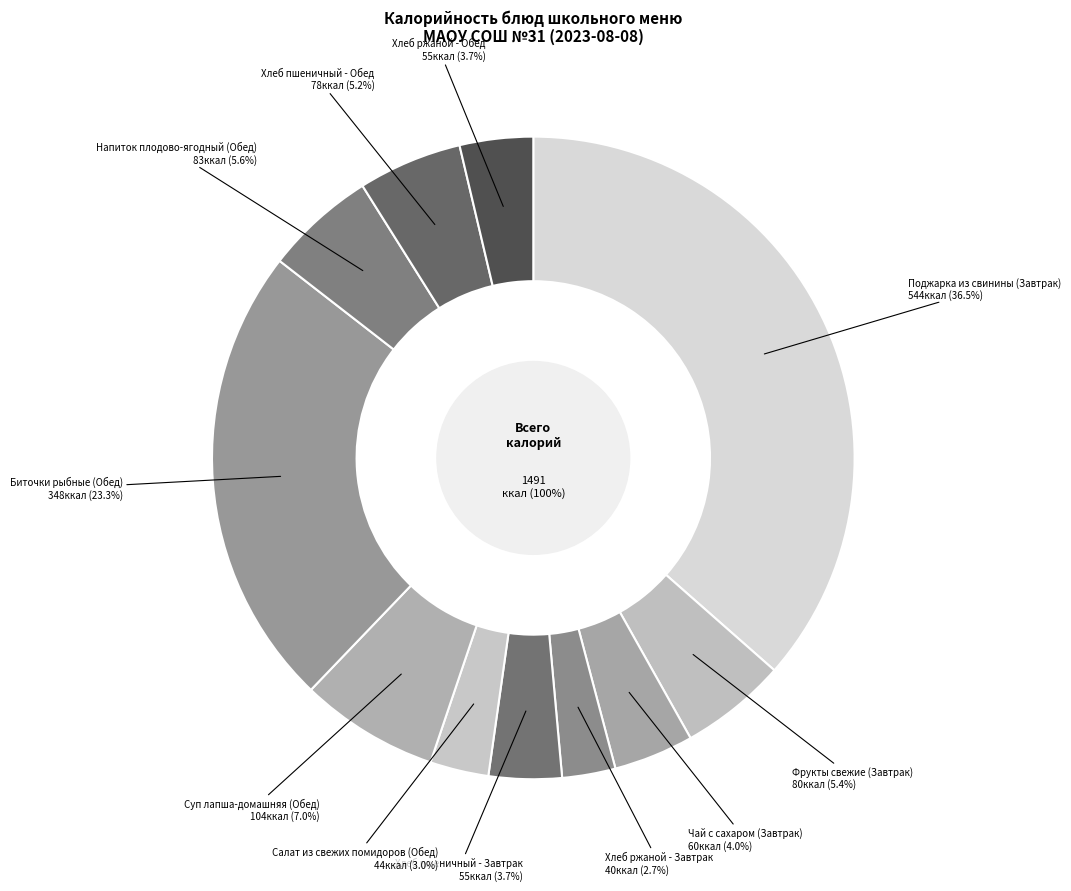

Does any single category account for the majority?

No